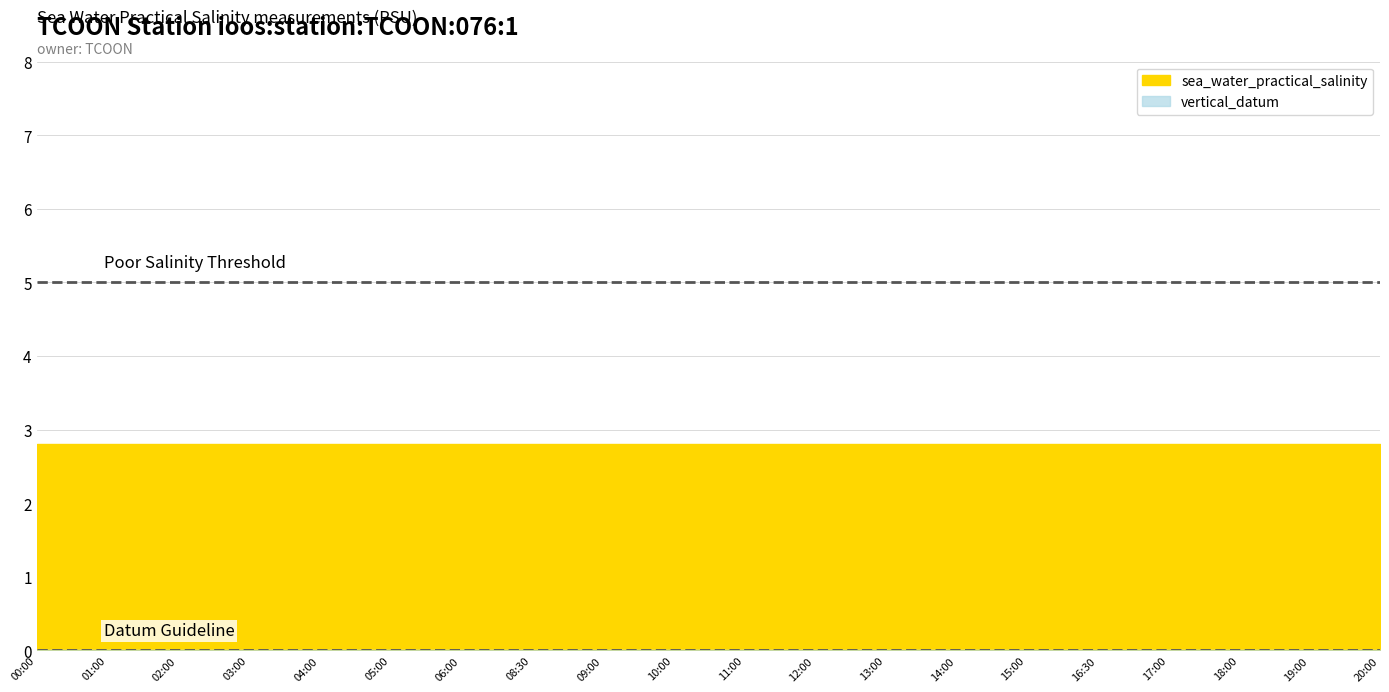

What is the total value across all series at 2011-06-01T18:00?

2.8